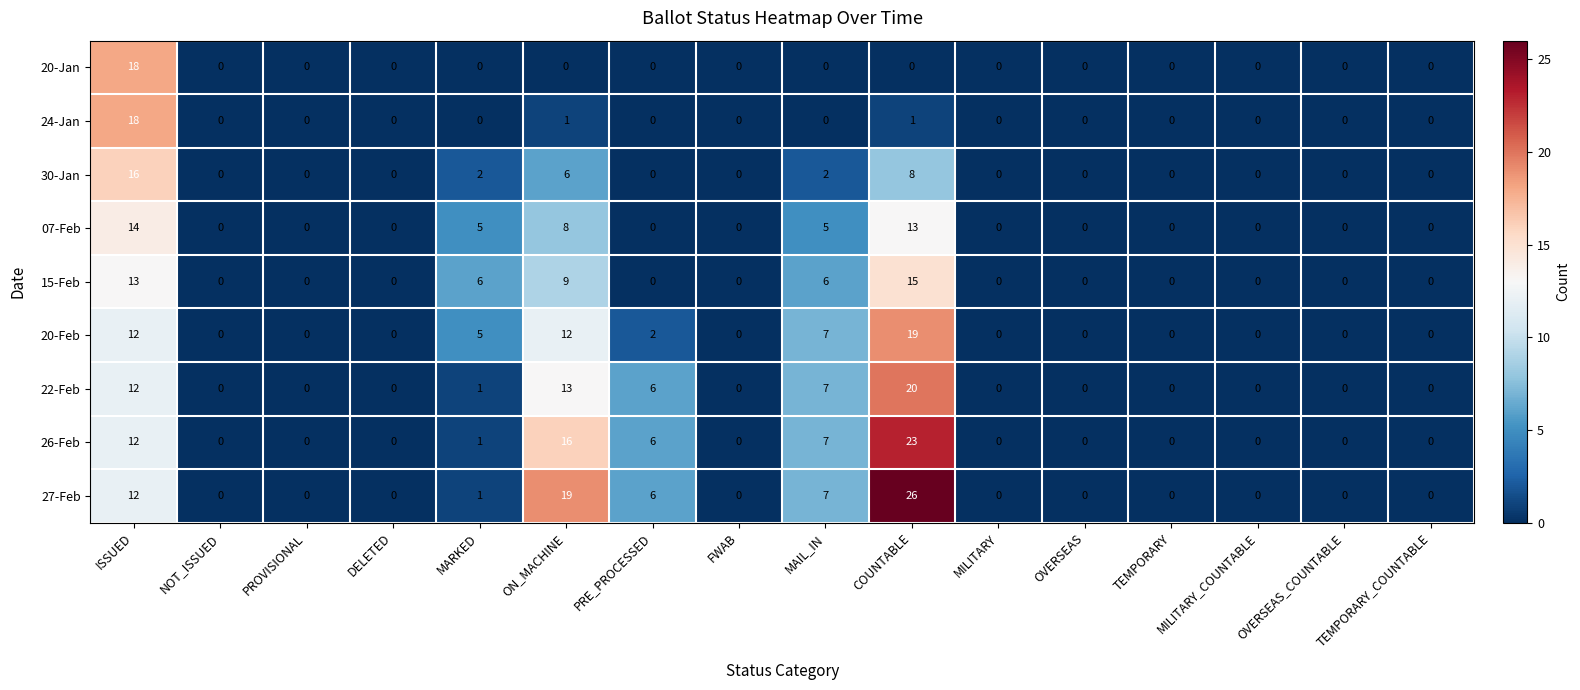

Where is 22-Feb nearest to the value 10?

ISSUED